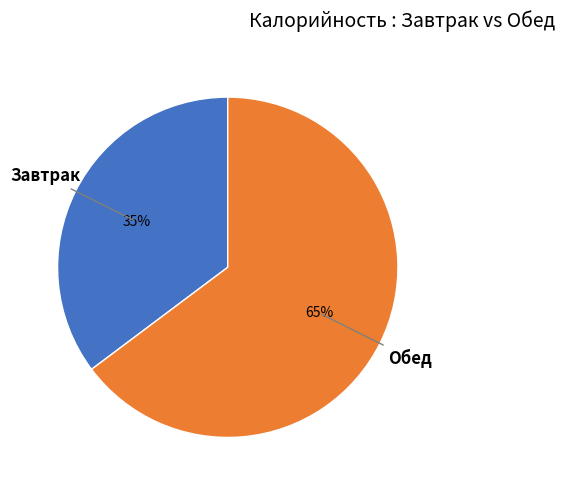

What is the largest slice in the pie chart?

Обед